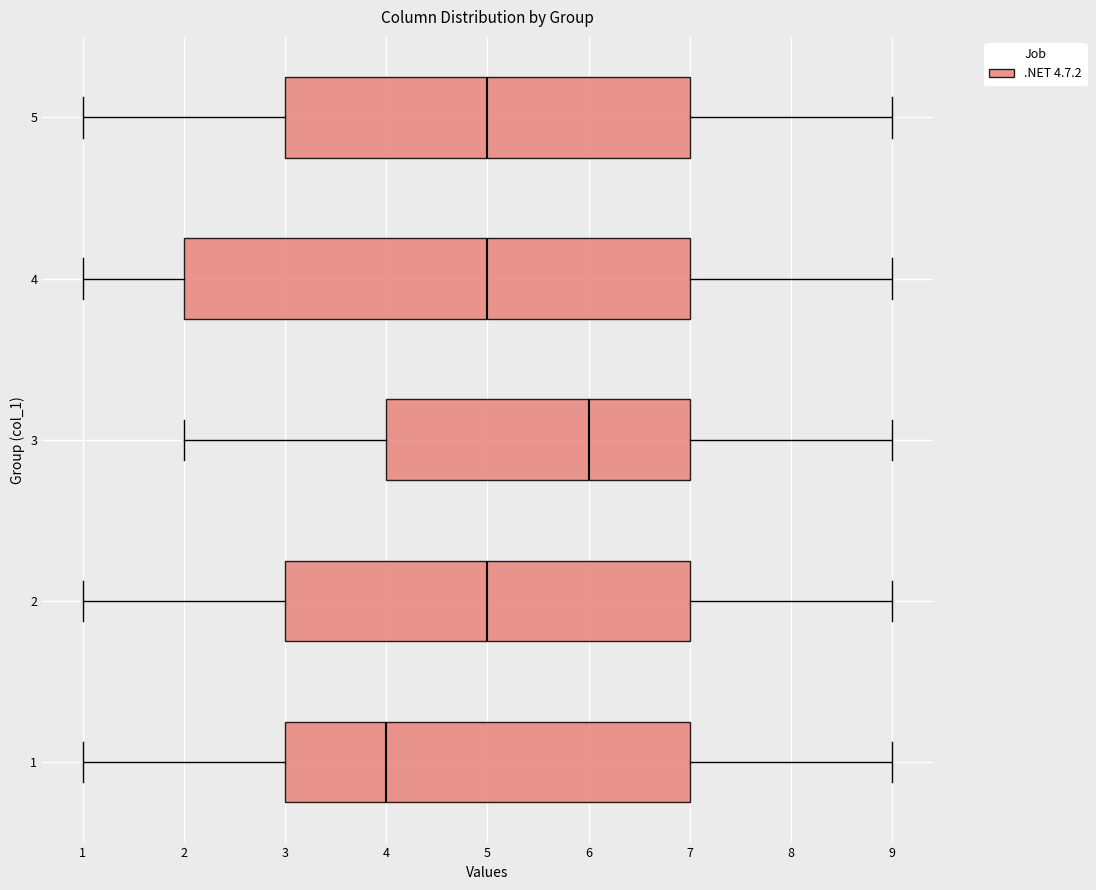

Which box is the widest, from its left edge to its right edge?

4